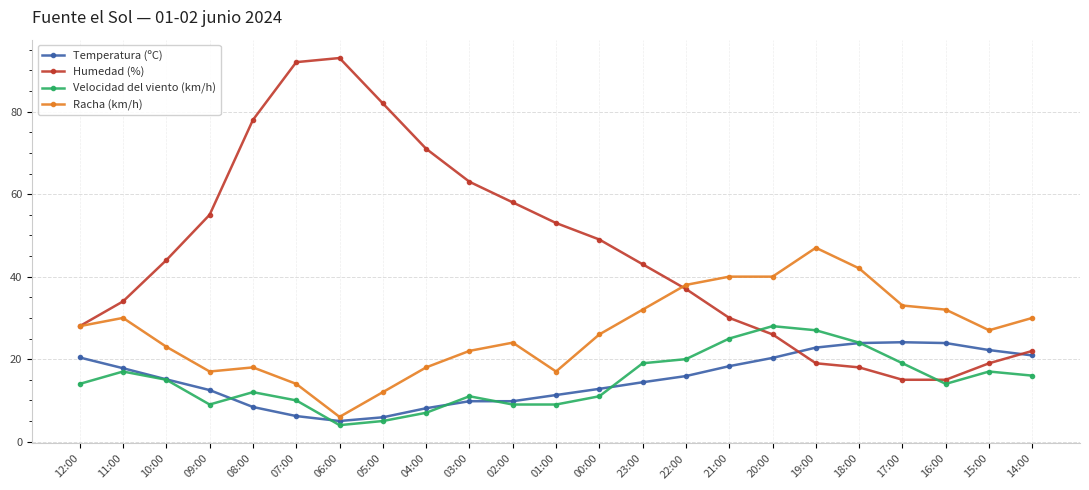

True or false: Humedad (%) has a value of 78.0 at 08:00.

True